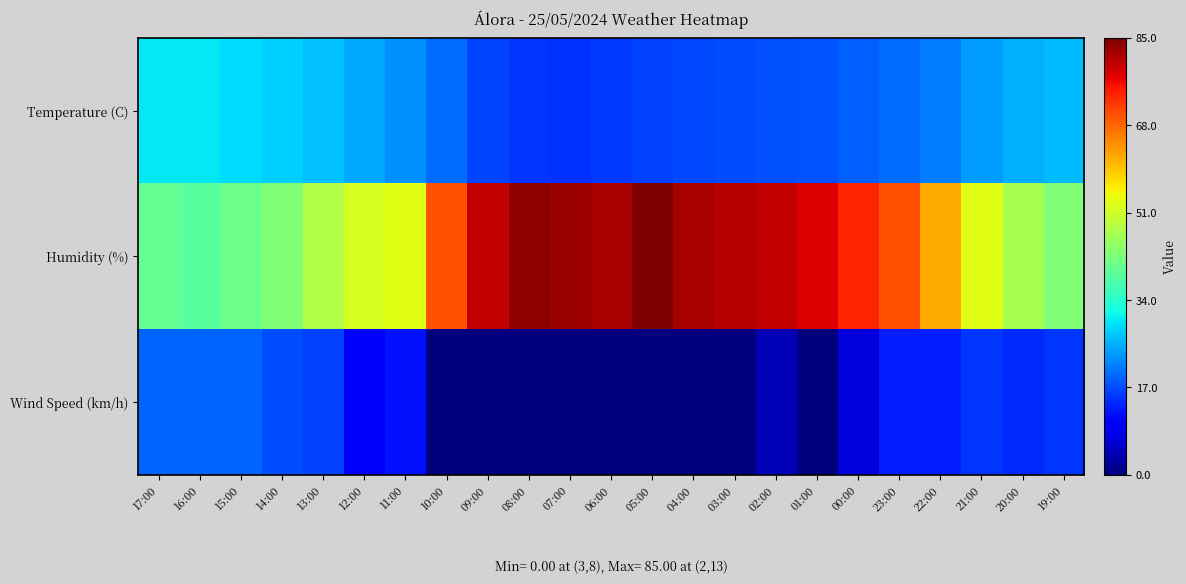

Between 12:00 and 23:00, which series saw the biggest shift?

Humidity (%)